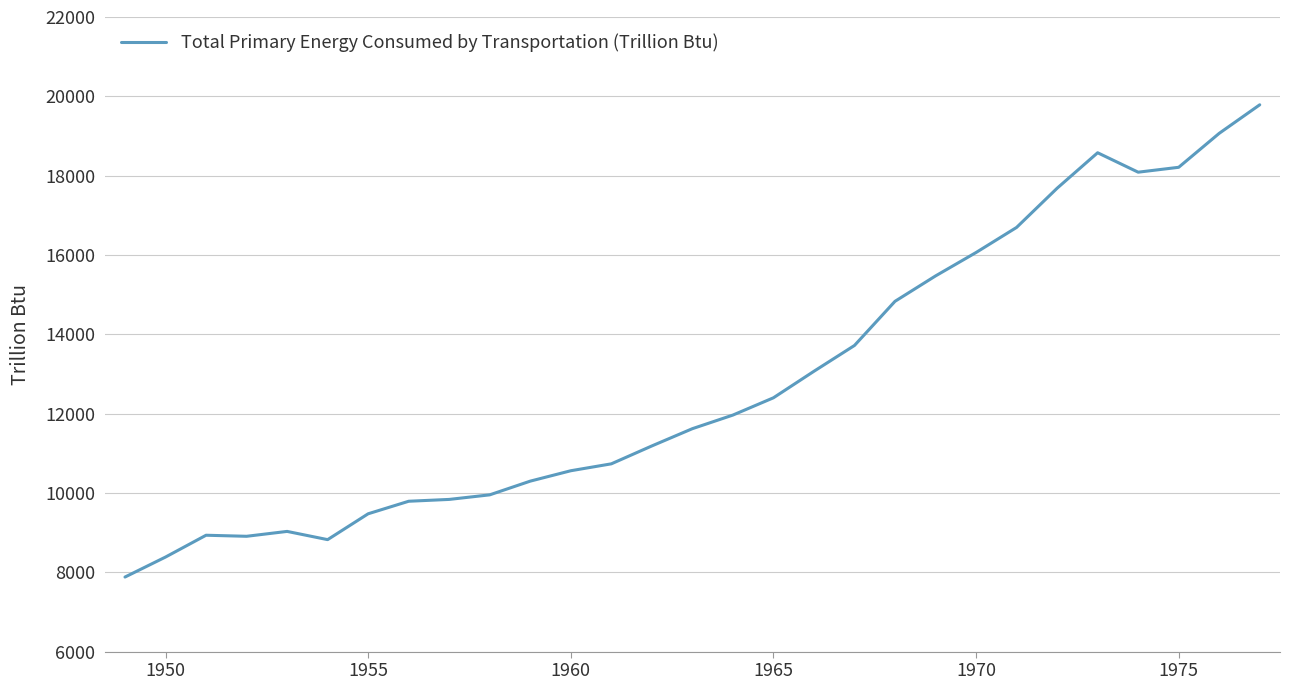

What is the maximum value shown in the chart?

19786.3